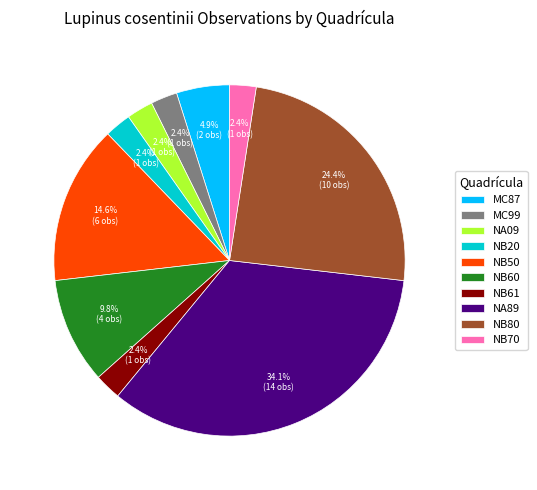

Which has a higher value, NB61 or MC87?

MC87